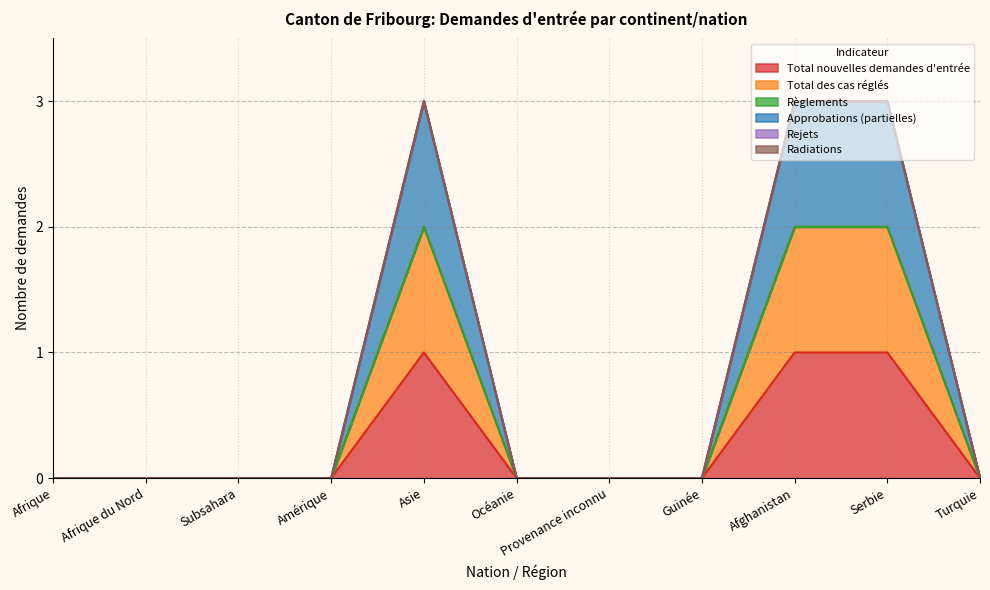

Which series changed the most between Guinée and Turquie?

Total nouvelles demandes d'entrée